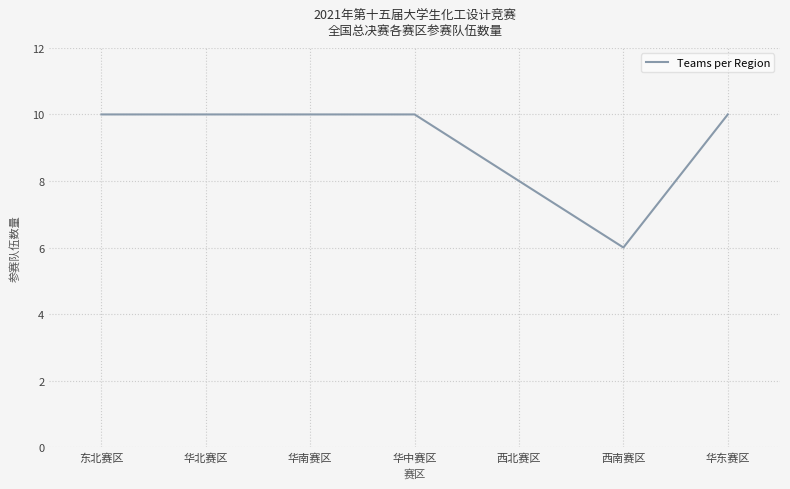

What is the difference between the maximum and second lowest values?

2